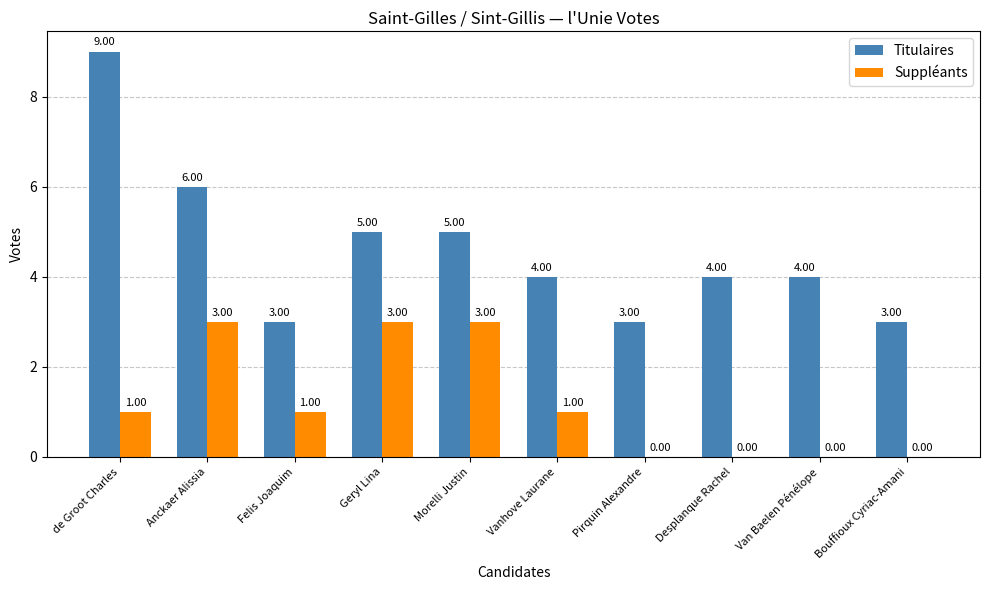

What is the sum of all Titulaires values?

46